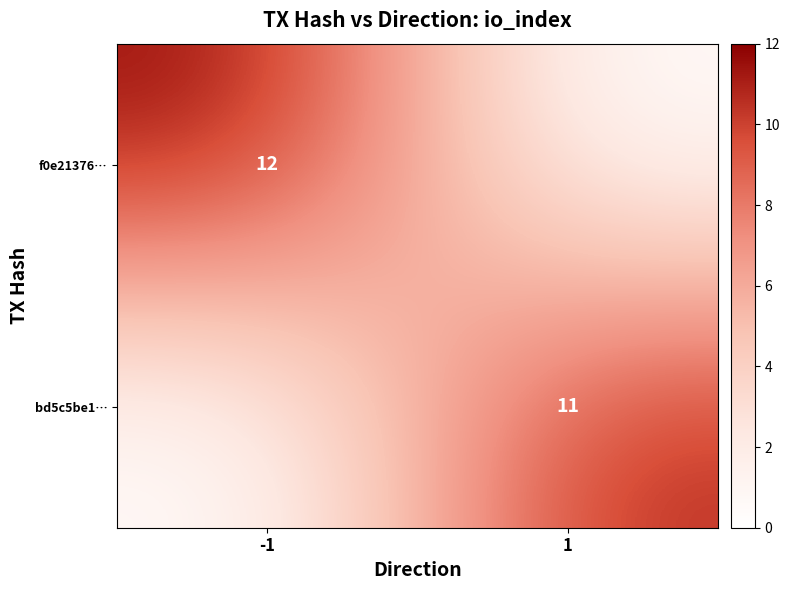

Is the value of bd5c5be1… at 1 greater than the value of f0e21376… at -1?

No